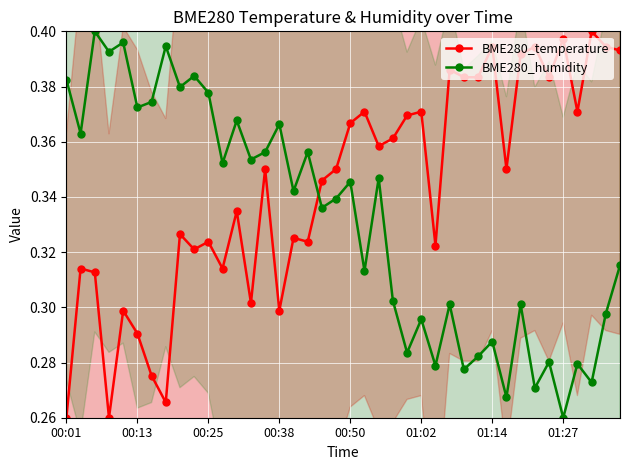

Where do BME280_humidity and BME280_temperature first cross each other?

17 and 18